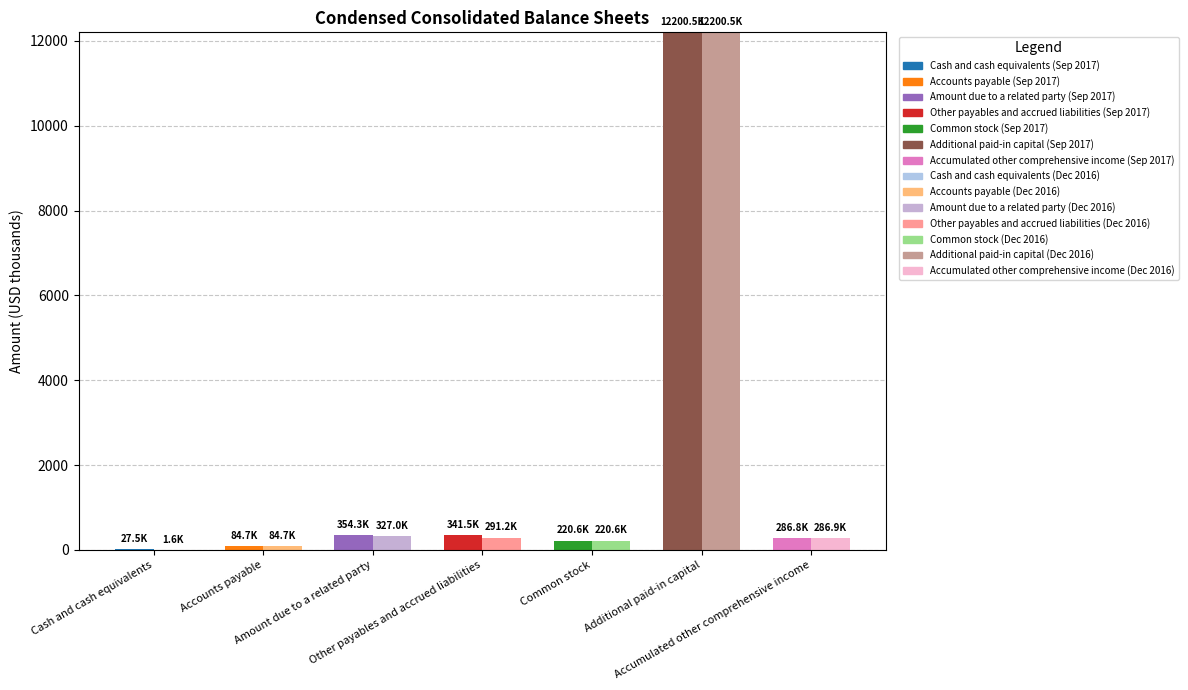

Which category has the highest value in the Dec. 31, 2016 series?

Additional paid-in capital